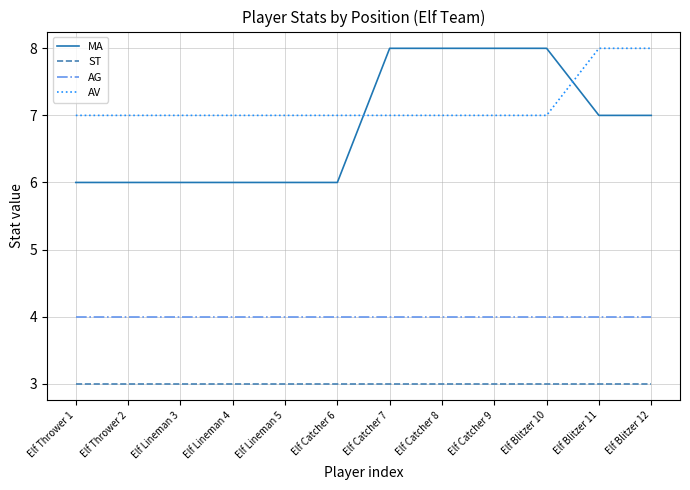

At Elf Lineman 3, list the series in order from smallest to largest.

ST, AG, MA, AV